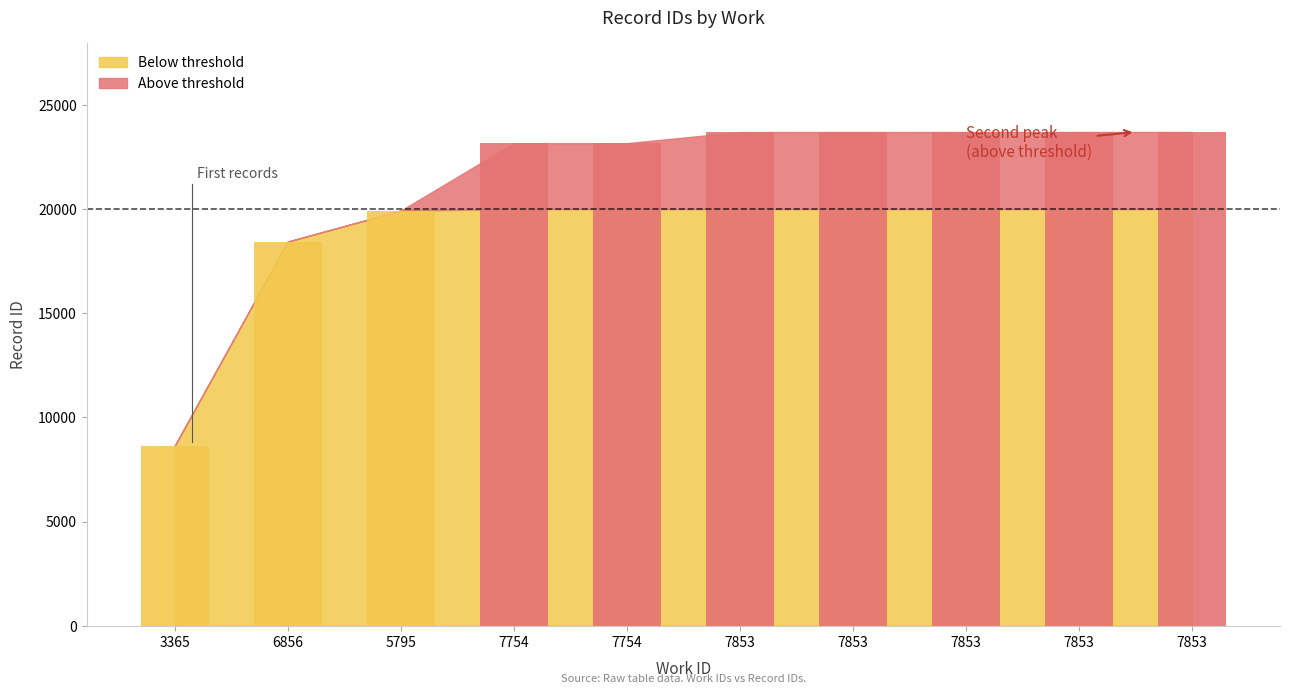

What is the label of the 8th bar from the right?

5795